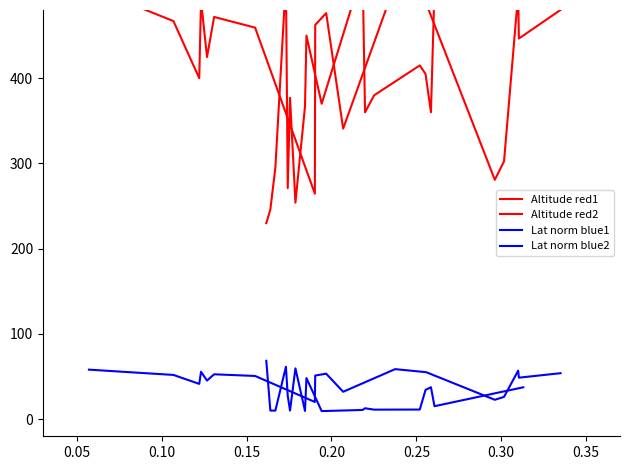

How many lines are shown in the chart?

4